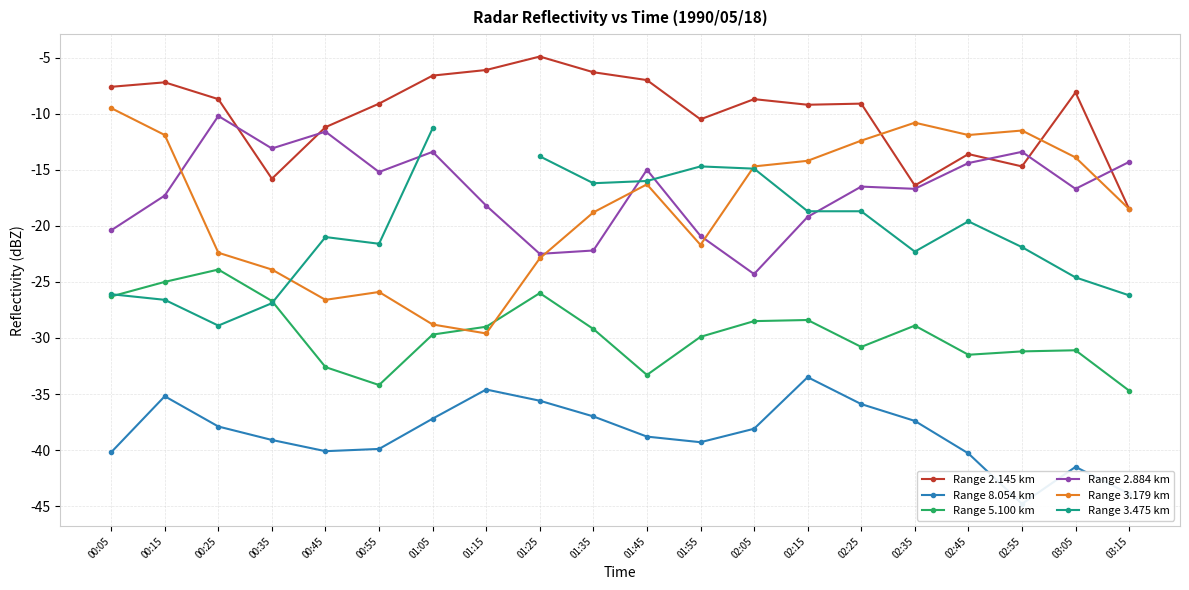

At which label does Range 8.054 km first exceed -38?

00:15